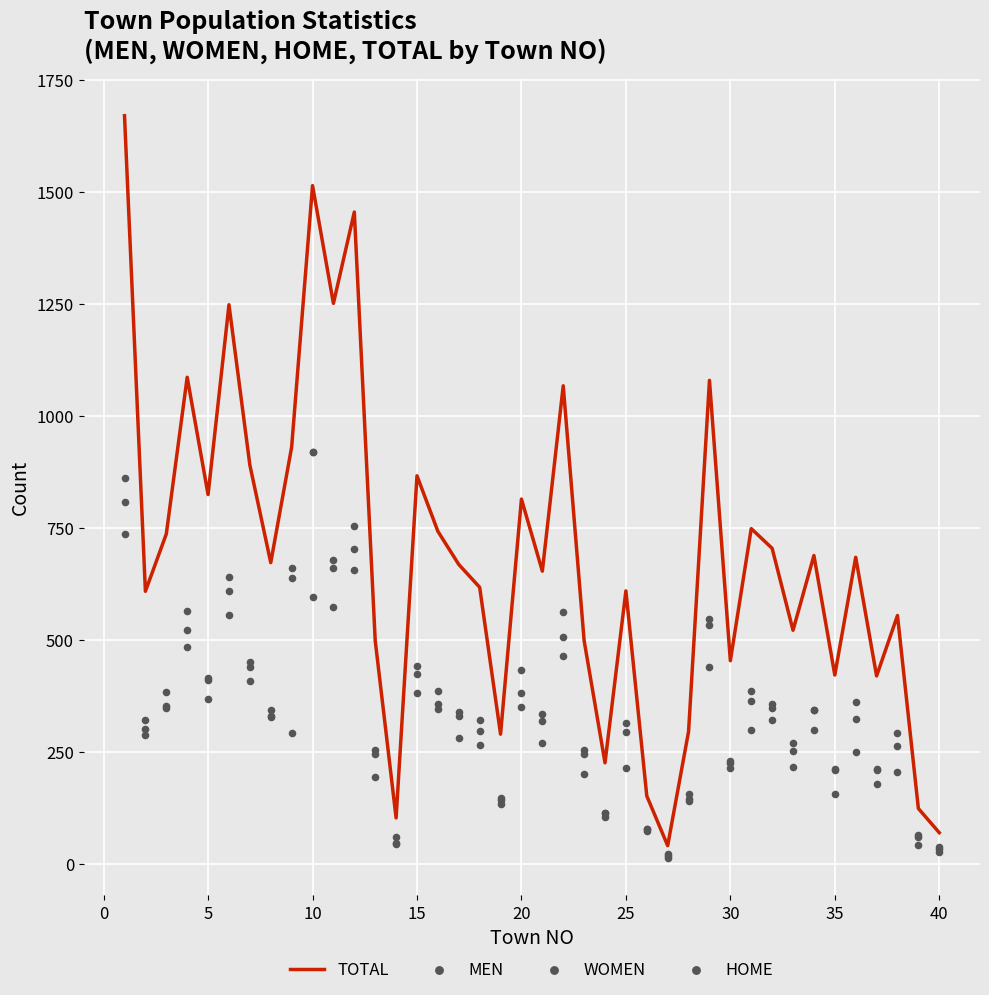

At how many categories does at least one series exceed 530?

26